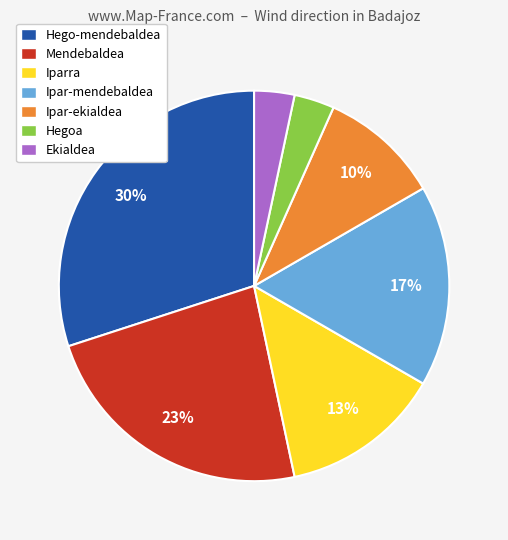

Count the number of slices in the pie.

7